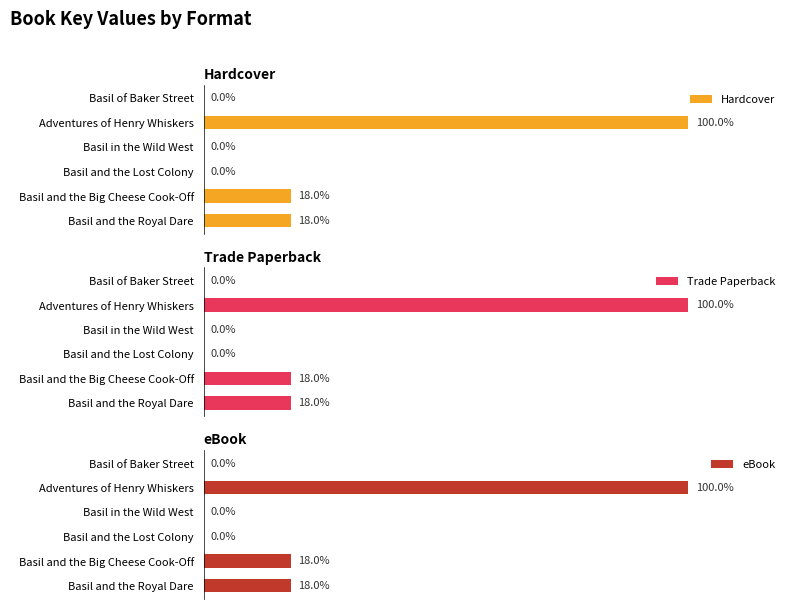

How many series are shown in this chart?

3